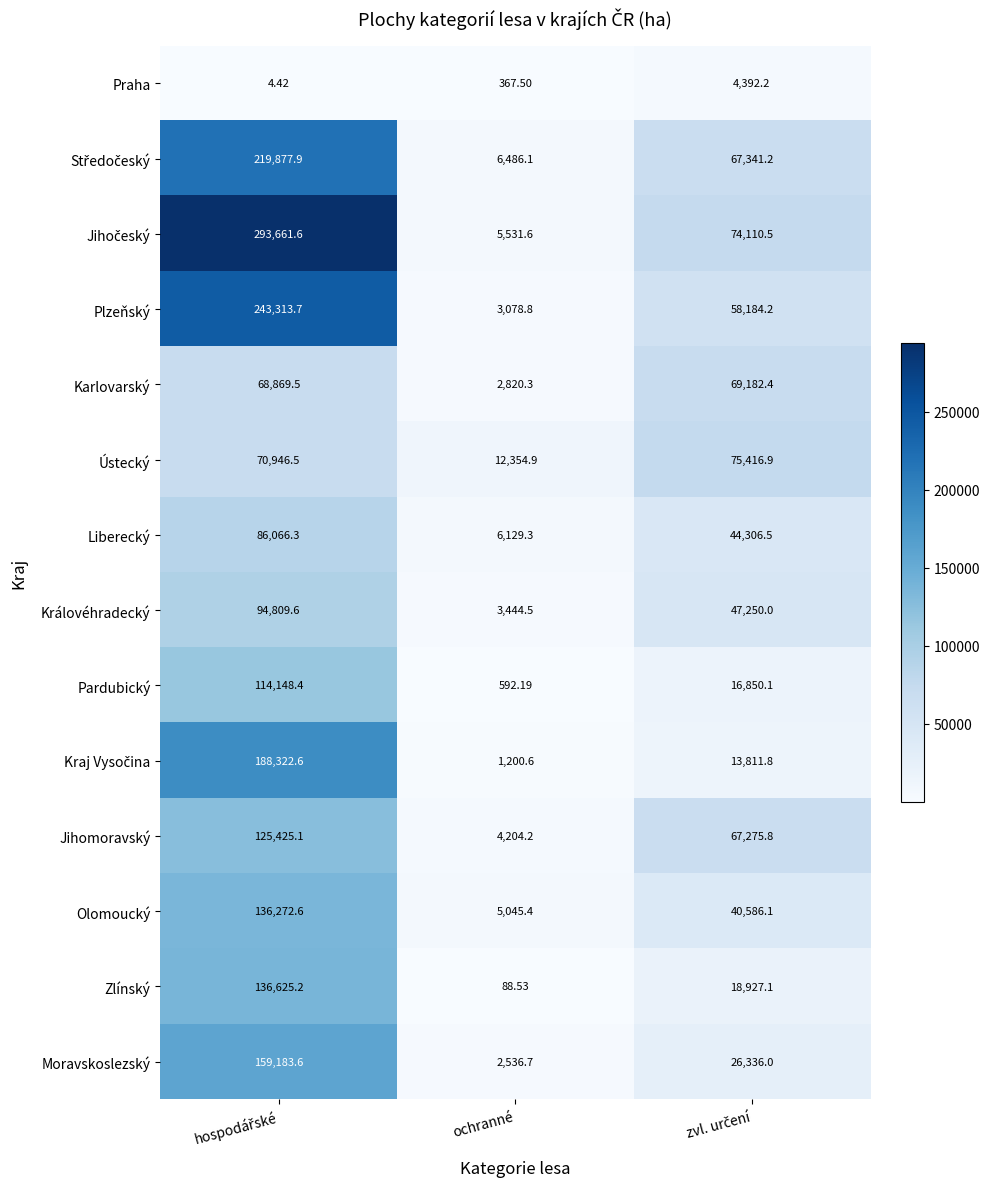

Which category has the lowest value in the Olomoucký series?

ochranné